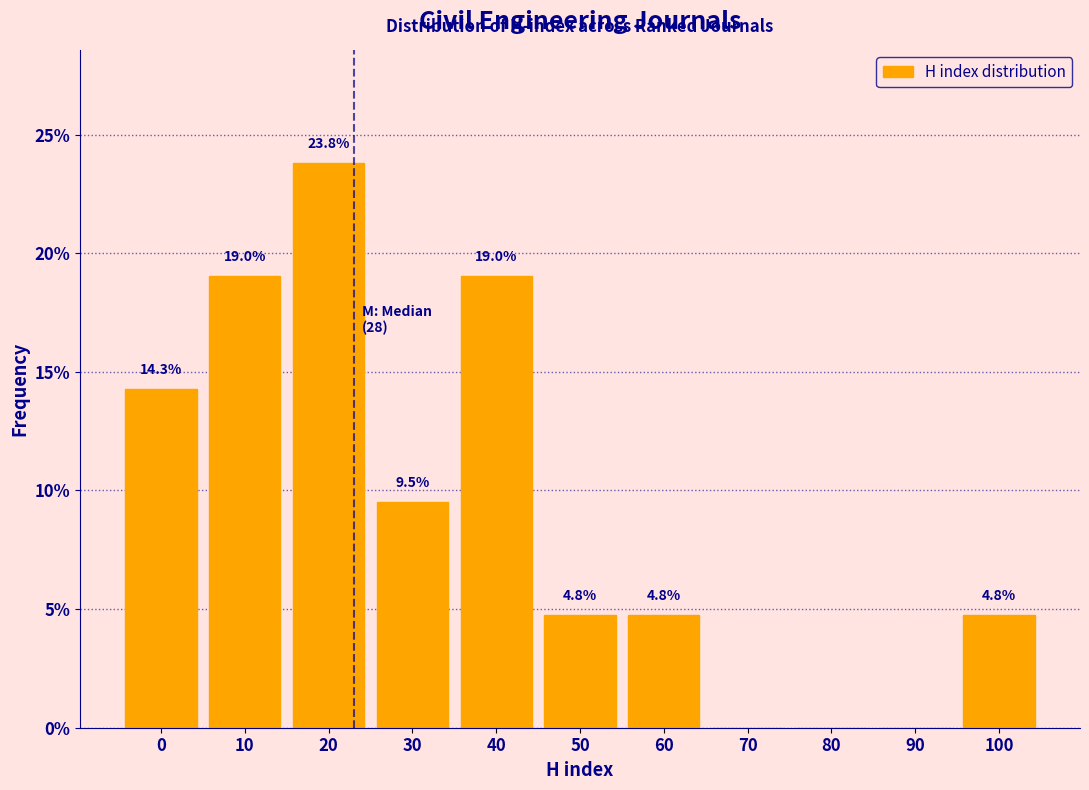

Reading left to right, what are all the values shown in this chart?

0=14.3	10=19.0	20=23.8	30=9.5	40=19.0	50=4.8	60=4.8	70=0.0	80=0.0	90=0.0	100=4.8